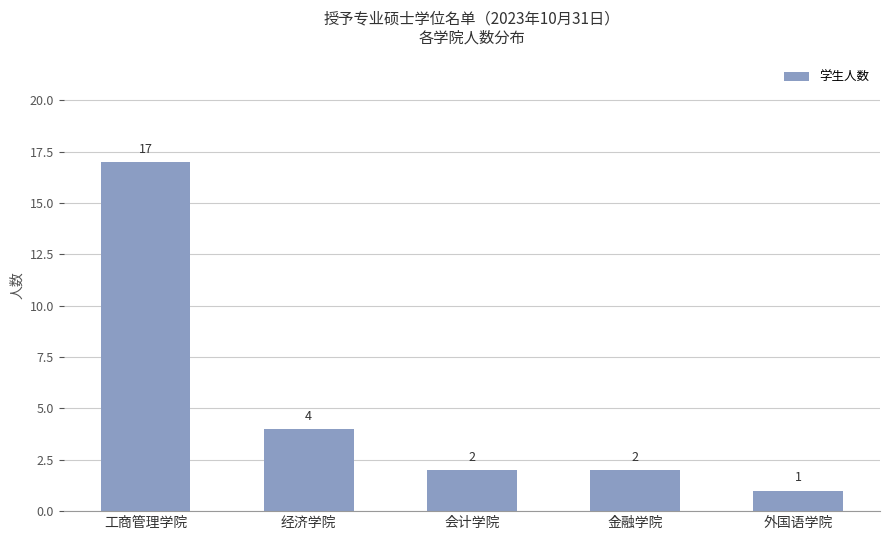

Reading right to left, what are all the values shown in this chart?

外国语学院=1	金融学院=2	会计学院=2	经济学院=4	工商管理学院=17